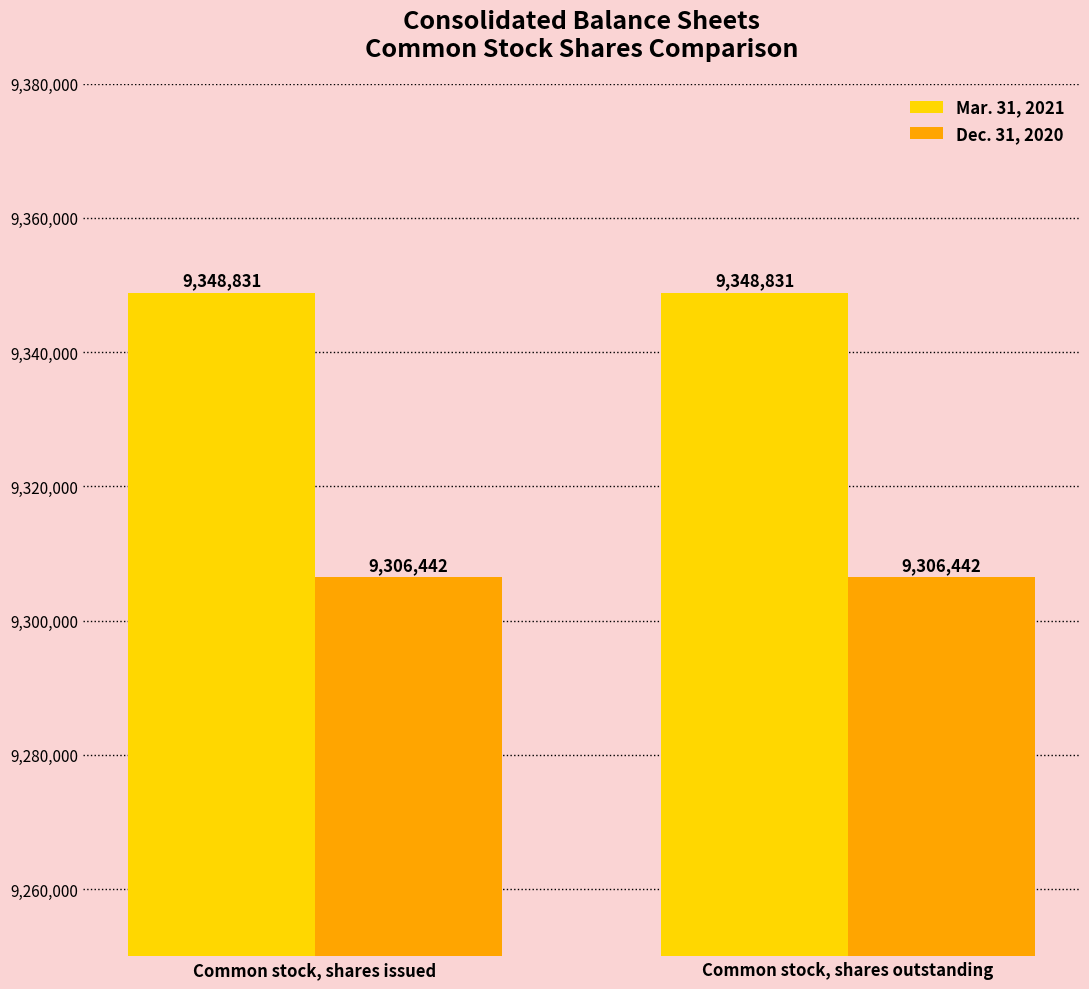

What is the sum of all Dec. 31, 2020 values?

18612884